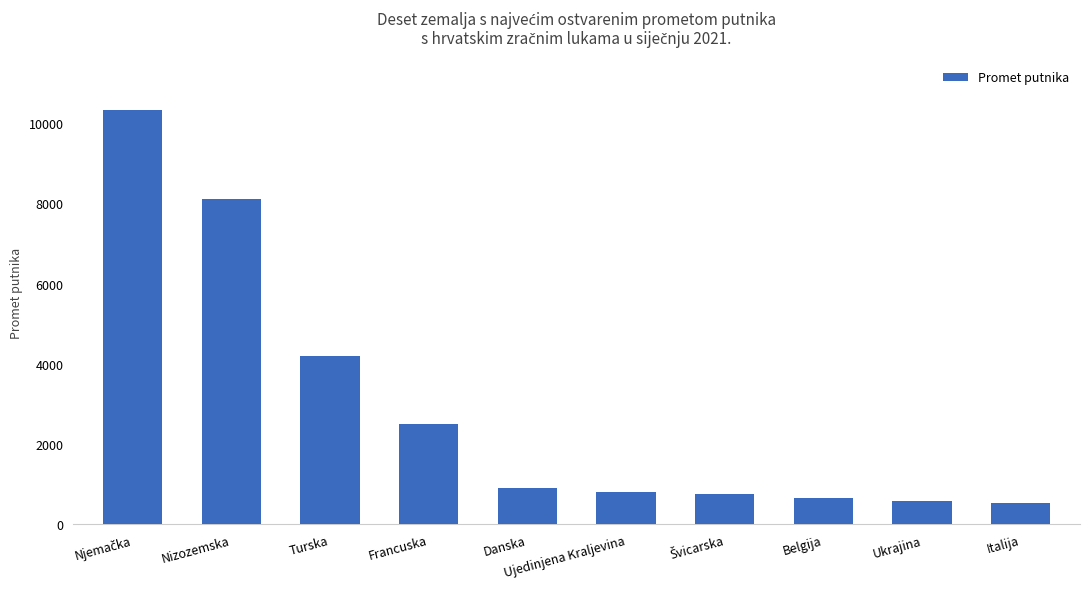

Does the chart contain any negative values?

No